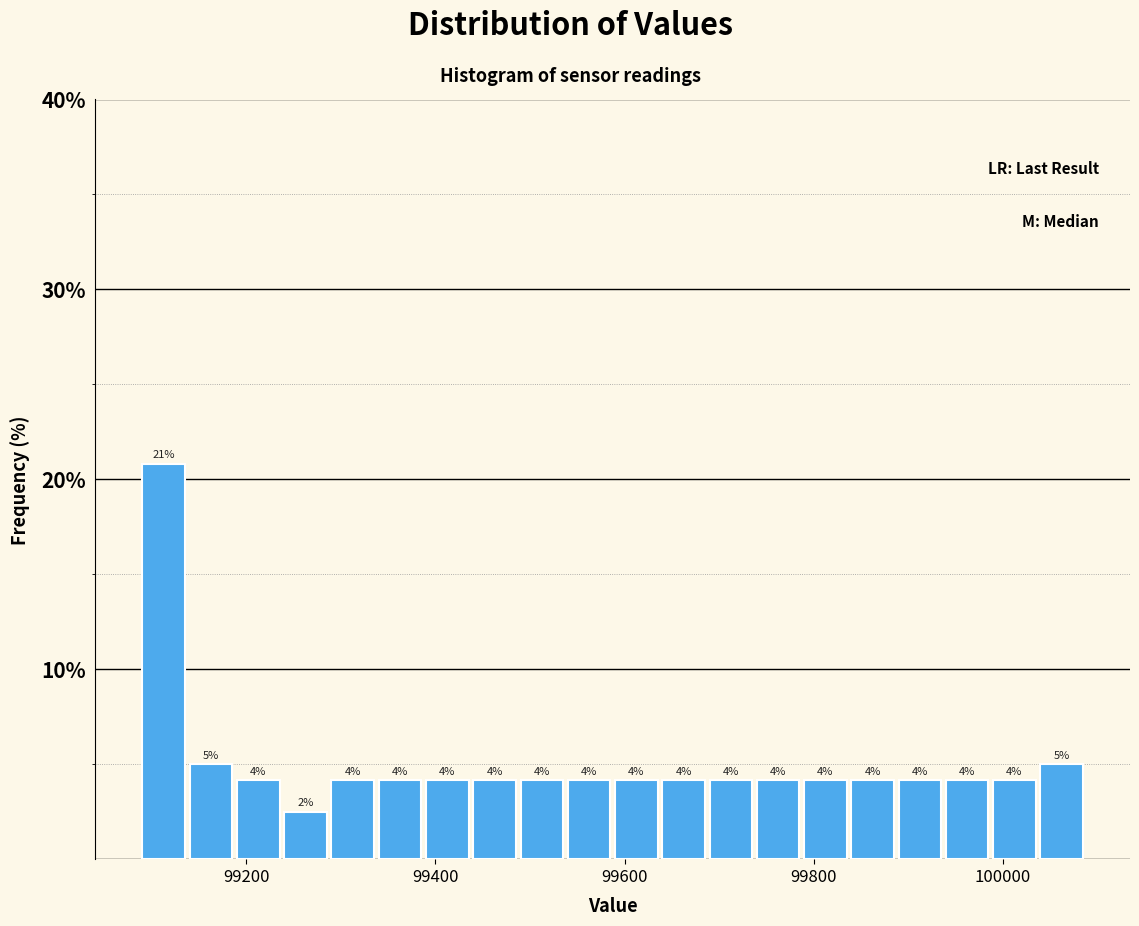

Read against the x-axis, roughly where is the centre of the tallest bar?

99120